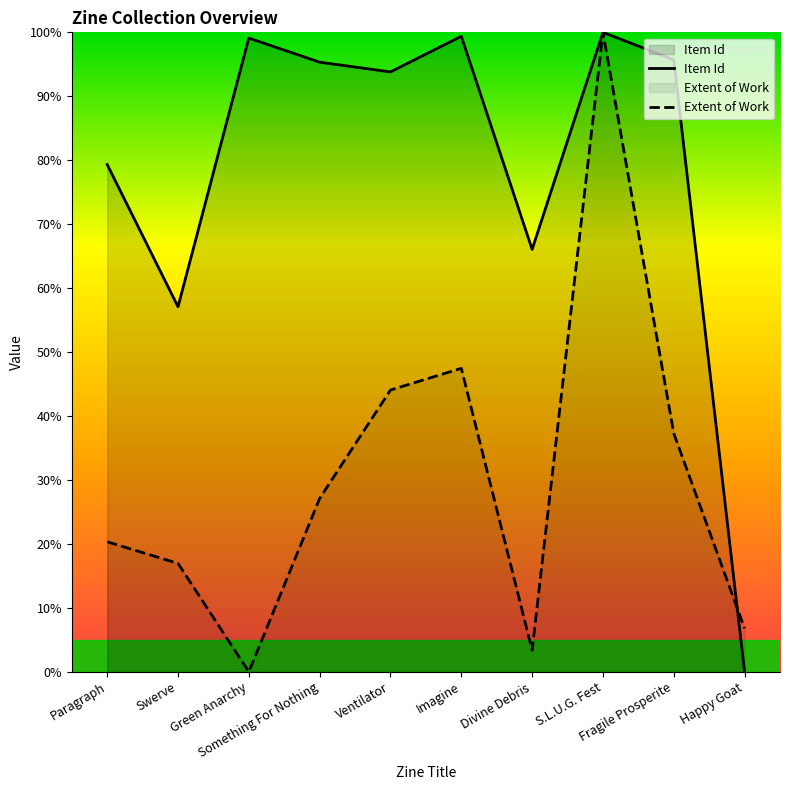

Between Paragraph and Imagine, which is larger?

Imagine